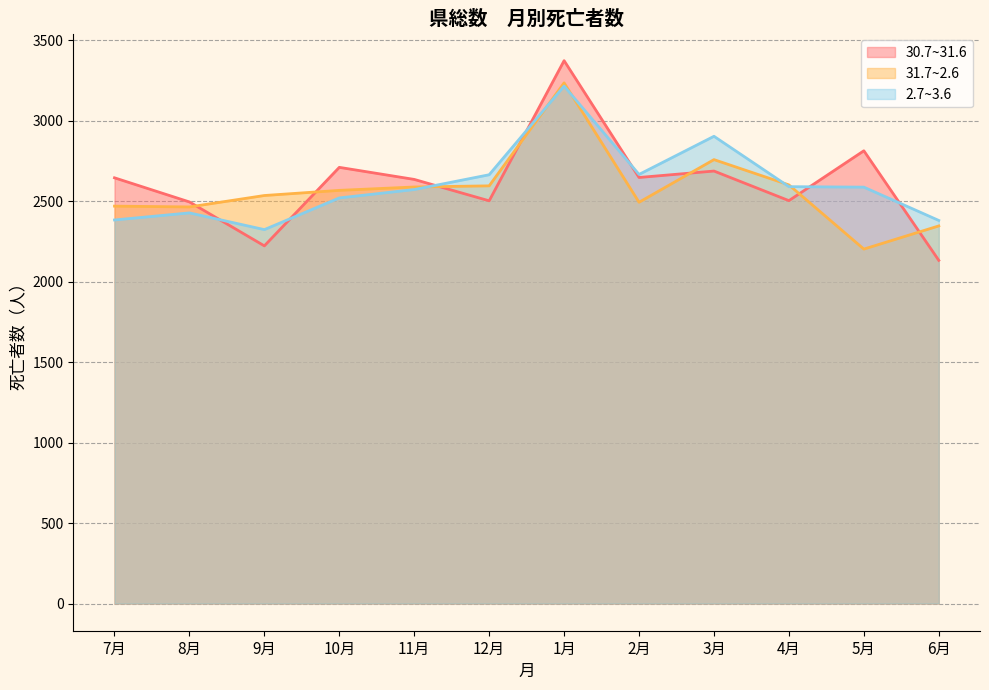

Reading right to left, list all the values displayed in this chart.

30.7~31.6: 6月=2133	5月=2814	4月=2504	3月=2688	2月=2648	1月=3374	12月=2503	11月=2636	10月=2711	9月=2223	8月=2496	7月=2646
31.7~2.6: 6月=2347	5月=2203	4月=2602	3月=2759	2月=2494	1月=3236	12月=2596	11月=2589	10月=2568	9月=2536	8月=2465	7月=2470
2.7~3.6: 6月=2381	5月=2588	4月=2591	3月=2904	2月=2667	1月=3216	12月=2665	11月=2573	10月=2521	9月=2324	8月=2428	7月=2384